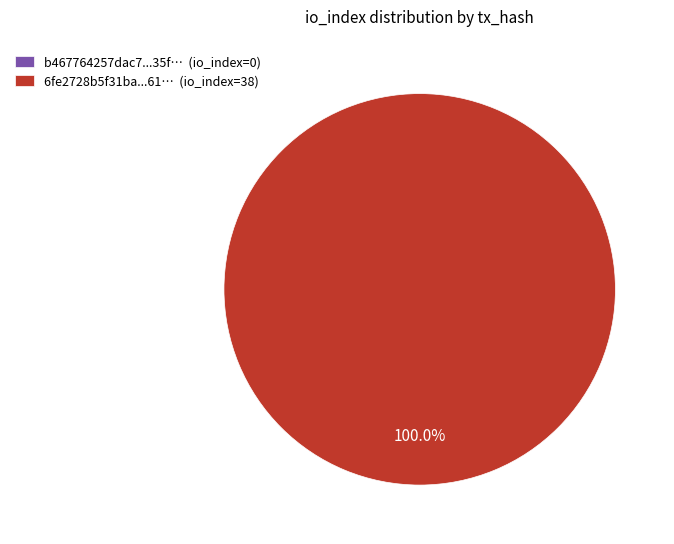

How many slices are in this pie chart?

2